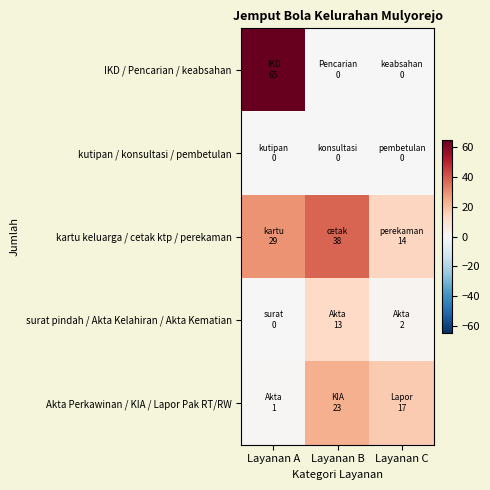

At how many categories does at least one series exceed 9?

3